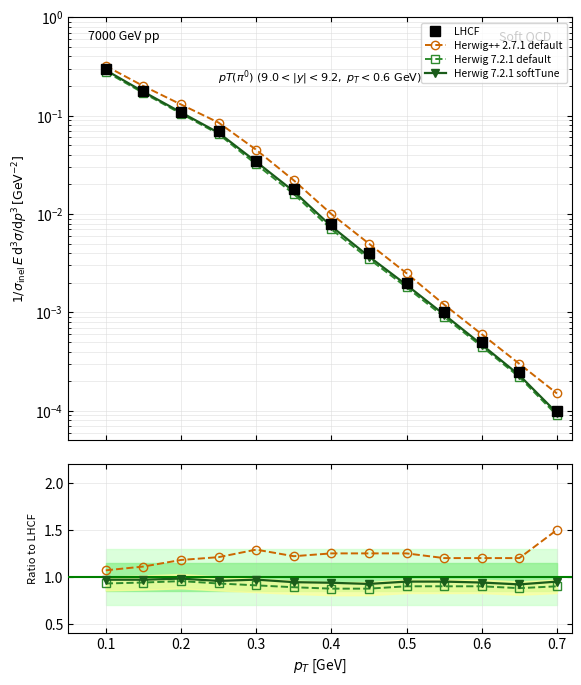

What is the average value of the Herwig 7.2.1 default series?

0.9